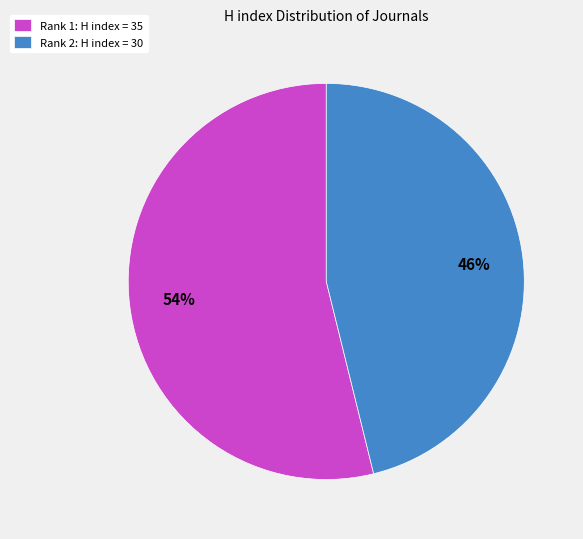

Approximately how many times larger is the value at Rank 2: H index = 30 compared to Rank 1: H index = 35?

0.9